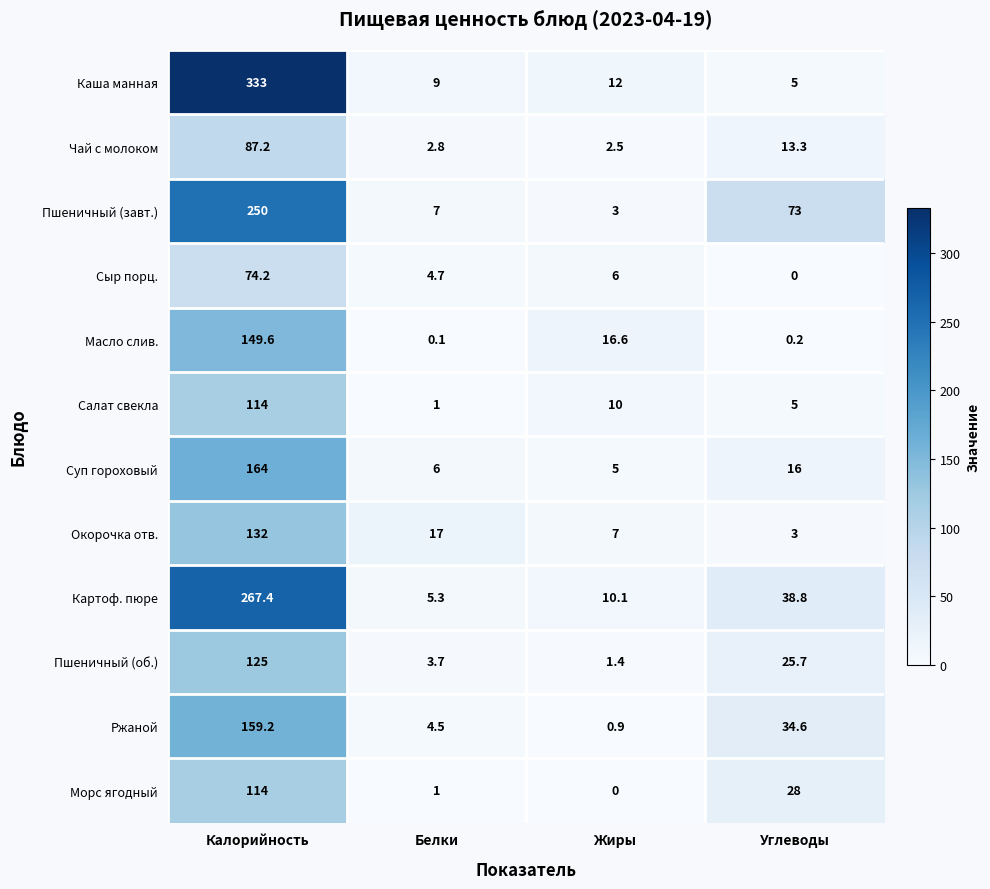

Rank the categories by Картоф. пюре value from highest to lowest.

Калорийность, Углеводы, Жиры, Белки